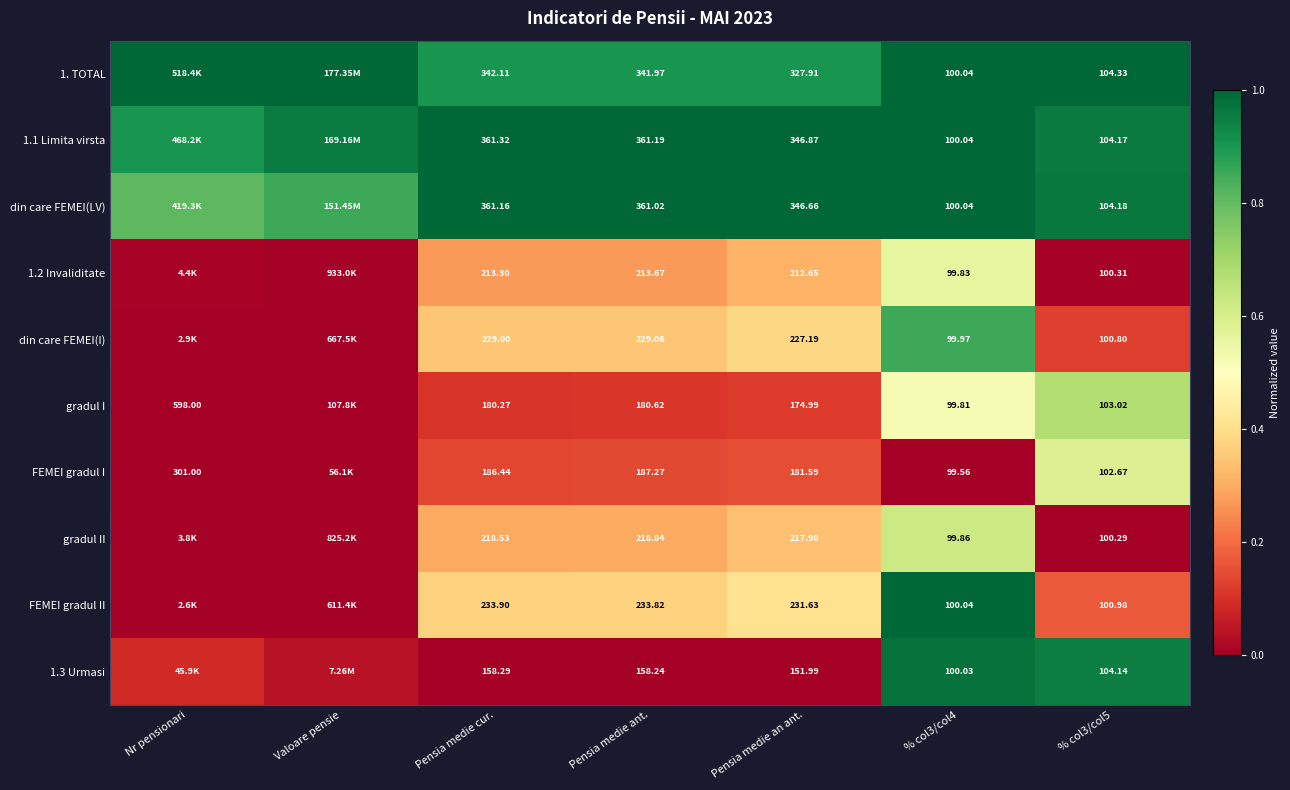

Which series changed the most between Pensia medie an ant. and % col3/col5?

1.1 Limita virsta